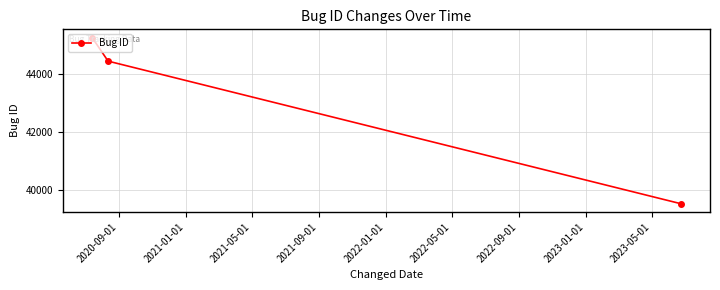

What is the difference between the maximum and minimum values?

5702